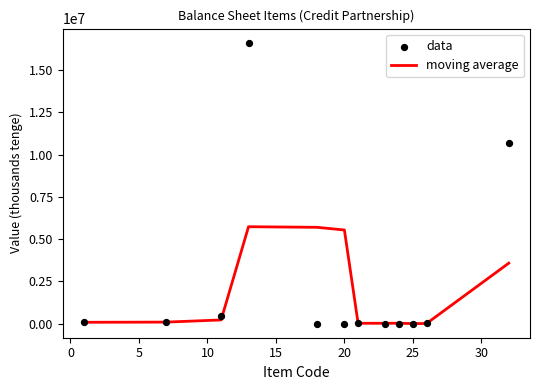

Which series reaches the maximum Y coordinate?

data